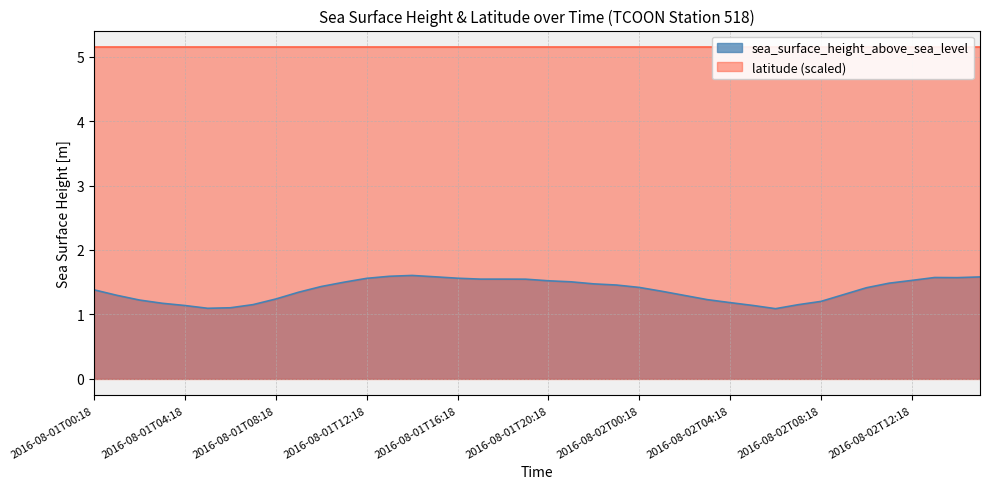

Rank the categories by value from lowest to highest.

2016-08-02T06:18, 2016-08-01T05:18, 2016-08-01T06:18, 2016-08-01T04:18, 2016-08-02T05:18, 2016-08-02T07:18, 2016-08-01T07:18, 2016-08-01T03:18, 2016-08-02T04:18, 2016-08-02T08:18, 2016-08-01T02:18, 2016-08-02T03:18, 2016-08-01T08:18, 2016-08-02T02:18, 2016-08-01T01:18, 2016-08-02T09:18, 2016-08-01T09:18, 2016-08-02T01:18, 2016-08-01T00:18, 2016-08-02T10:18, 2016-08-02T00:18, 2016-08-01T10:18, 2016-08-01T23:18, 2016-08-01T22:18, 2016-08-02T11:18, 2016-08-01T11:12, 2016-08-01T21:18, 2016-08-01T20:18, 2016-08-02T12:18, 2016-08-01T19:24, 2016-08-01T17:18, 2016-08-01T18:18, 2016-08-01T12:18, 2016-08-01T16:18, 2016-08-02T14:18, 2016-08-02T13:18, 2016-08-02T15:18, 2016-08-01T15:18, 2016-08-01T13:18, 2016-08-01T14:18